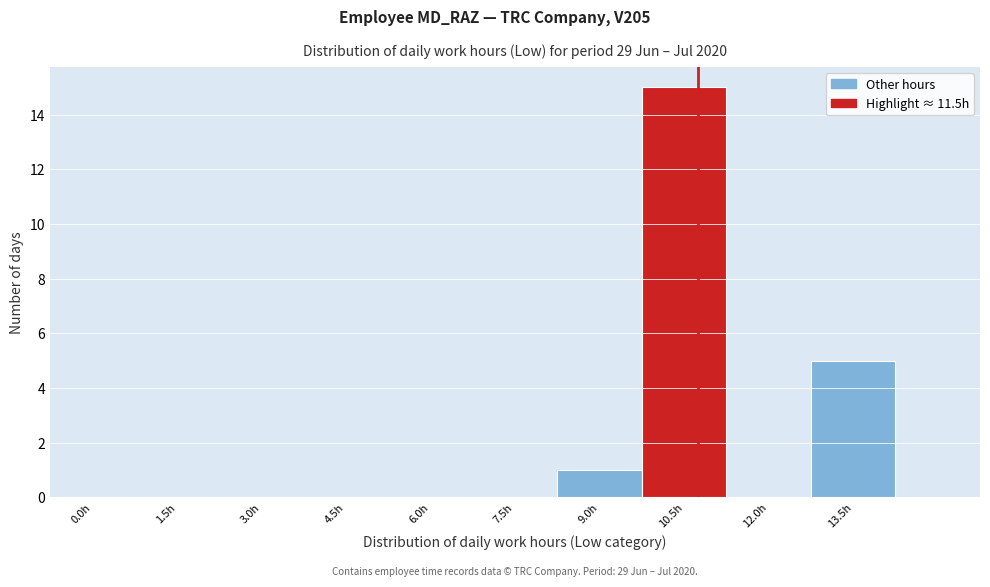

Reading left to right, what are all the values shown in this chart?

0.0h=0	1.5h=0	3.0h=0	4.5h=0	6.0h=0	7.5h=0	9.0h=1	10.5h=15	12.0h=0	13.5h=5